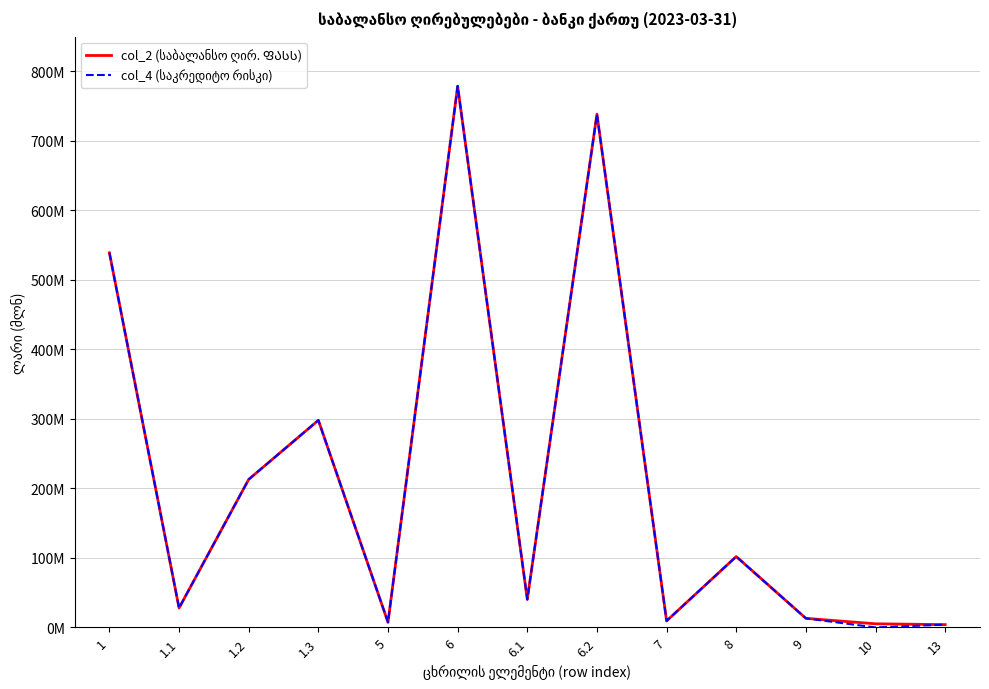

Does the chart display data point markers on the line(s)?

No